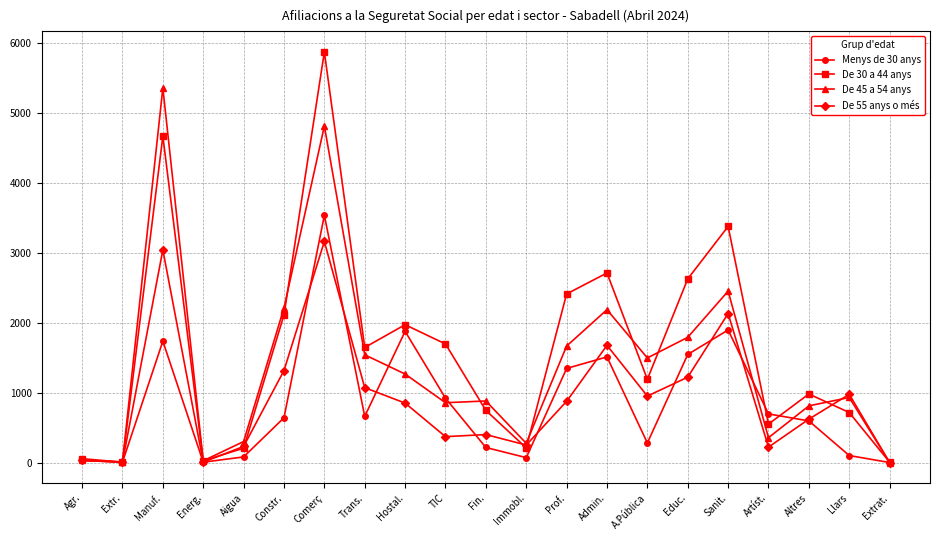

Which series has the largest range (max minus min)?

De 30 a 44 anys